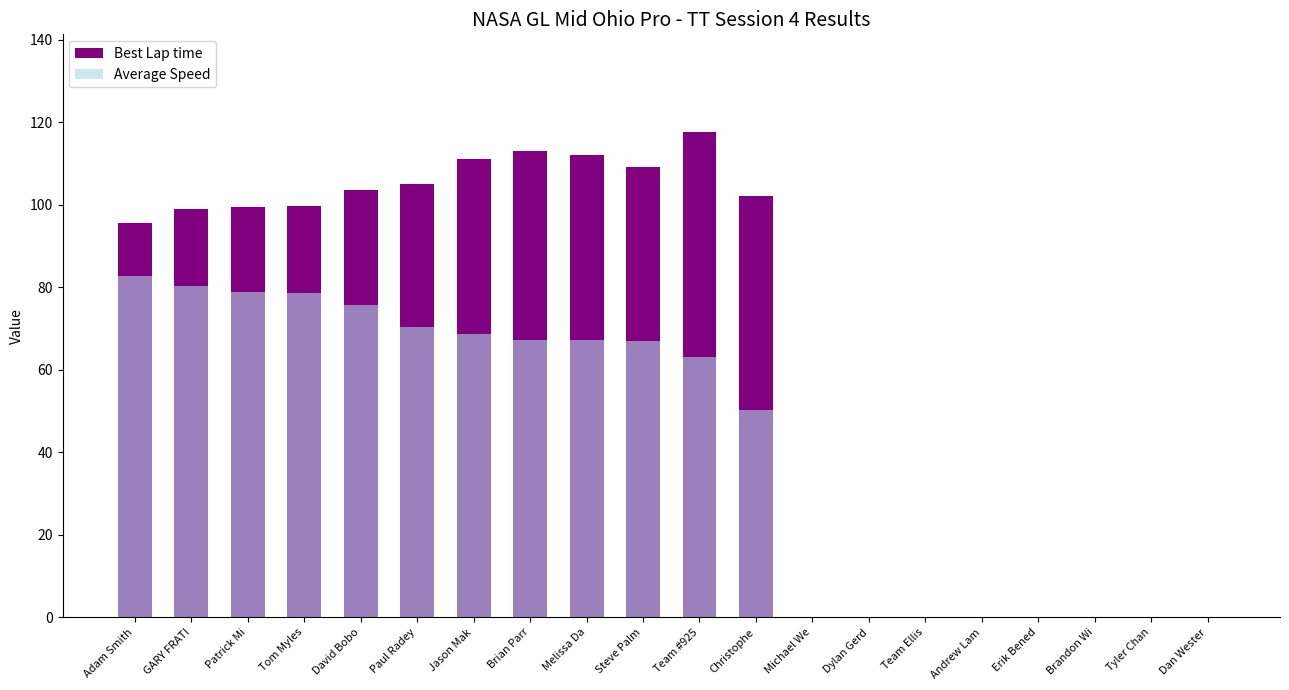

Which category has the lowest value across all series?

Michael We